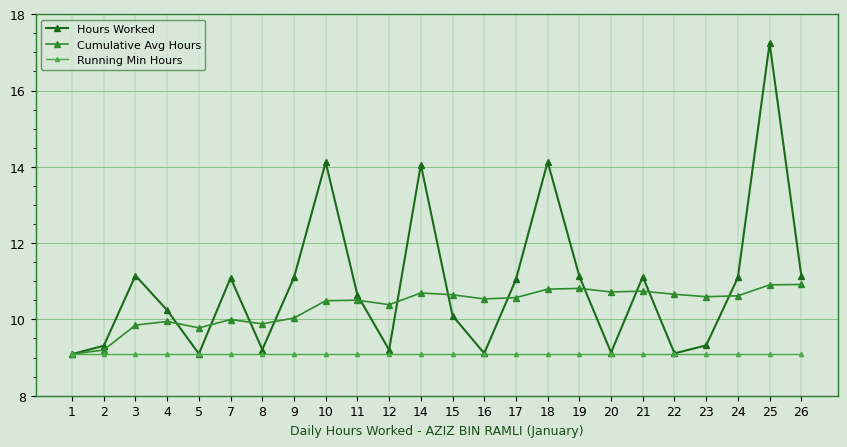

Which series has the largest total across all categories?

Hours Worked